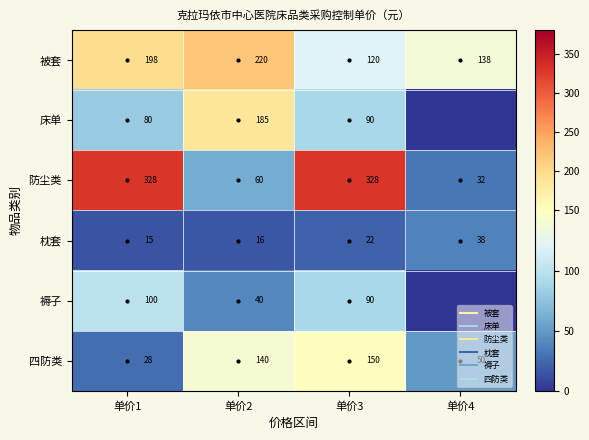

At how many categories does at least one series exceed 212?

3